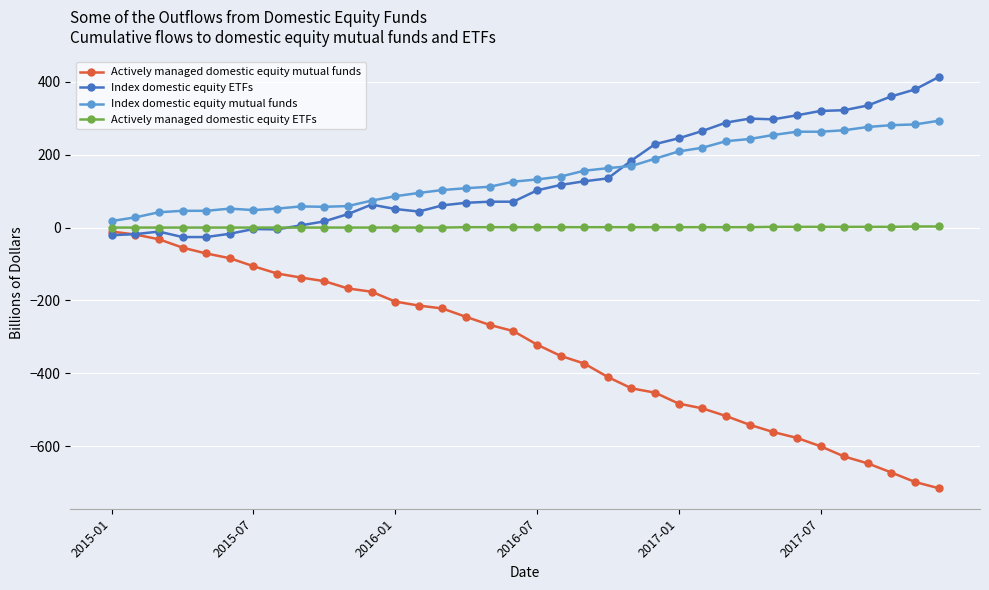

True or false: Index domestic equity mutual funds has more than 1 points higher than both neighbors.

True